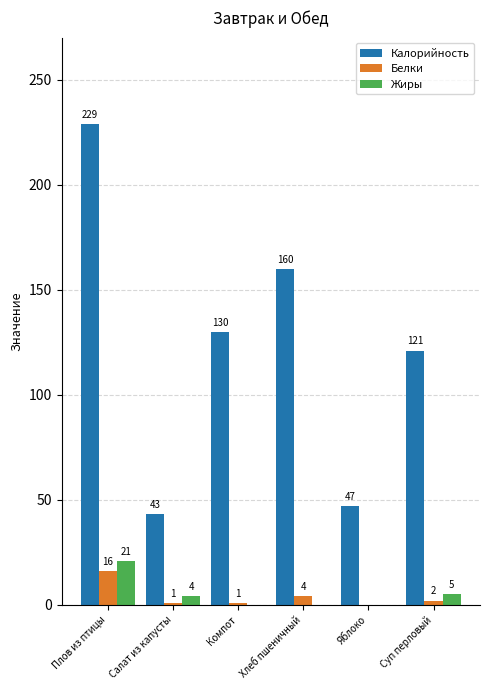

At which label does Белки first exceed 2?

Плов из птицы